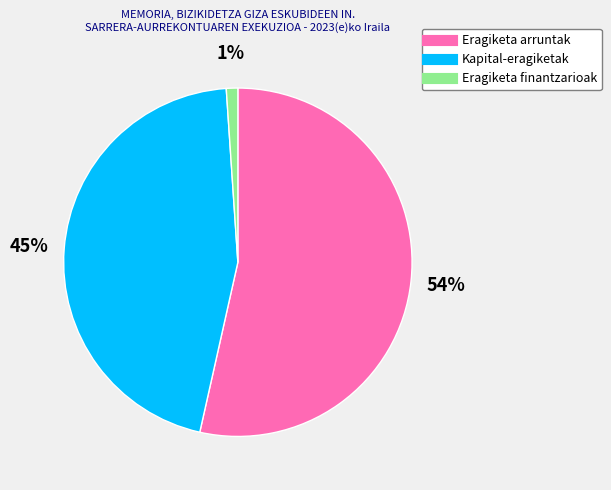

Between Eragiketa arruntak and Kapital-eragiketak, which is larger?

Eragiketa arruntak